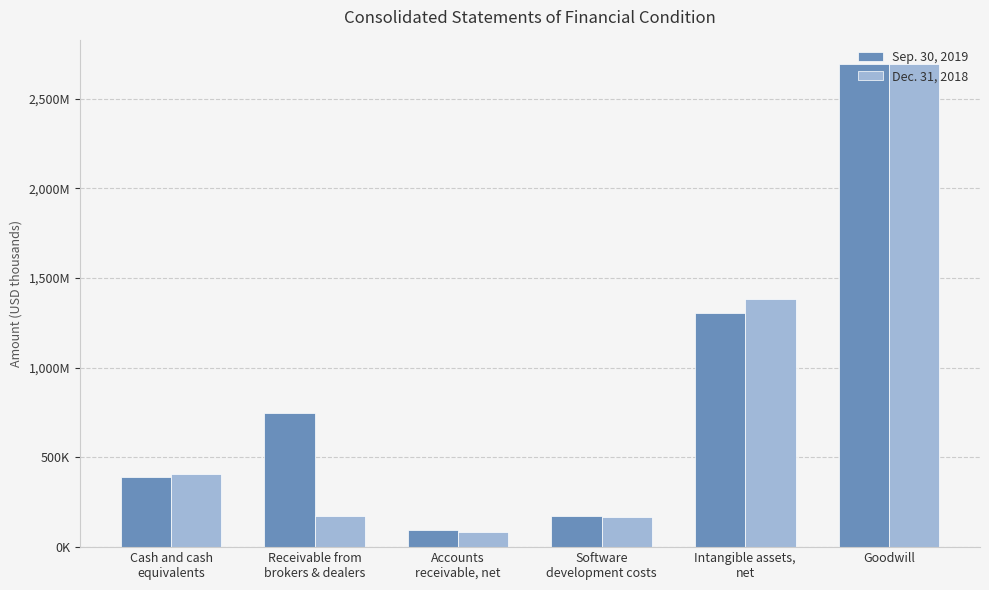

Which series changed the most between Receivable from
brokers & dealers and Intangible assets,
net?

Dec. 31, 2018